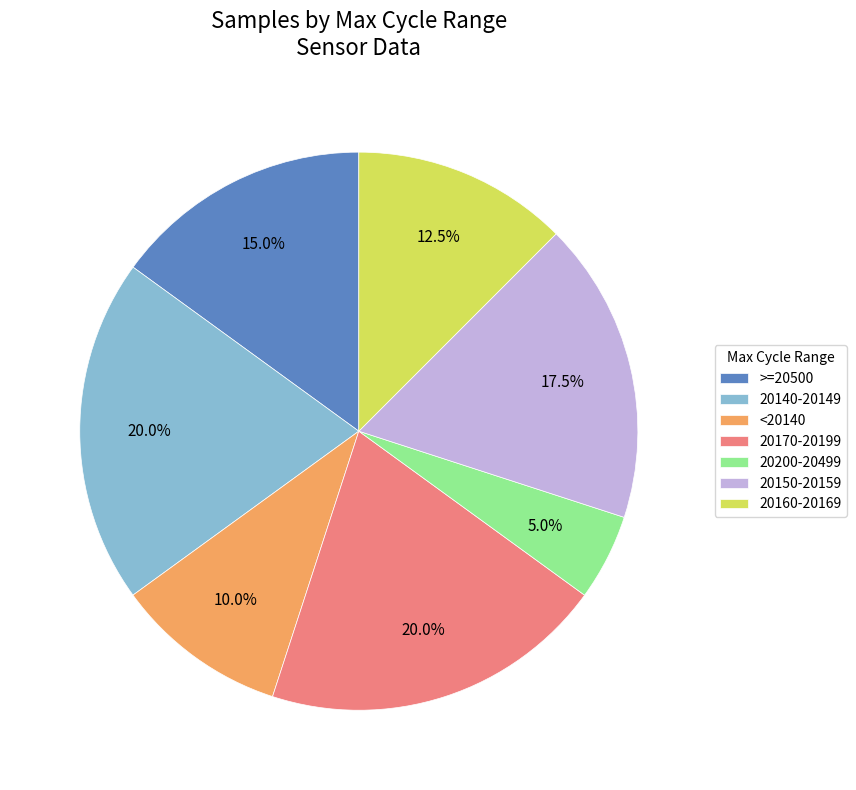

To the nearest percent, what is the average slice percentage?

14%